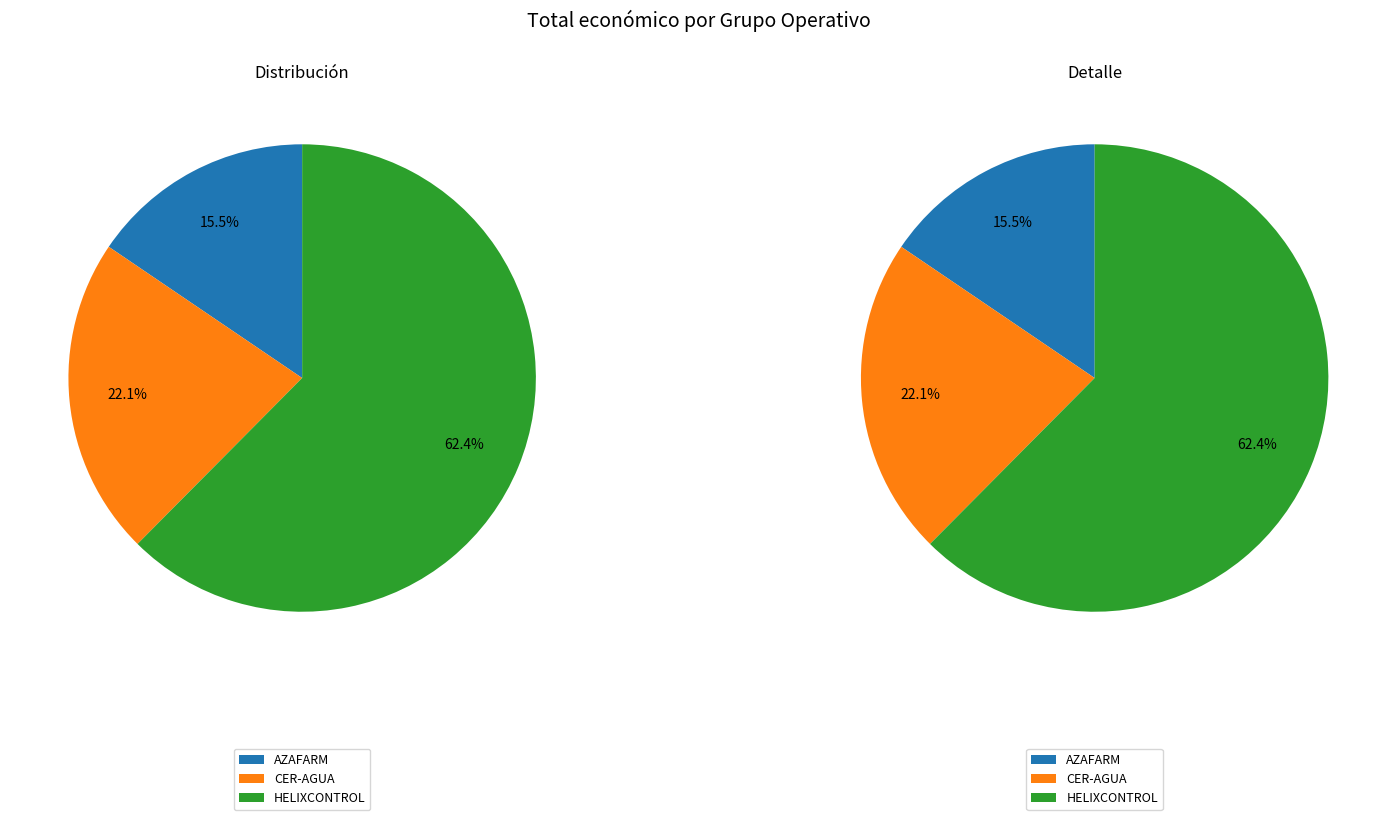

What portion of the pie excludes HELIXCONTROL?

37.6%